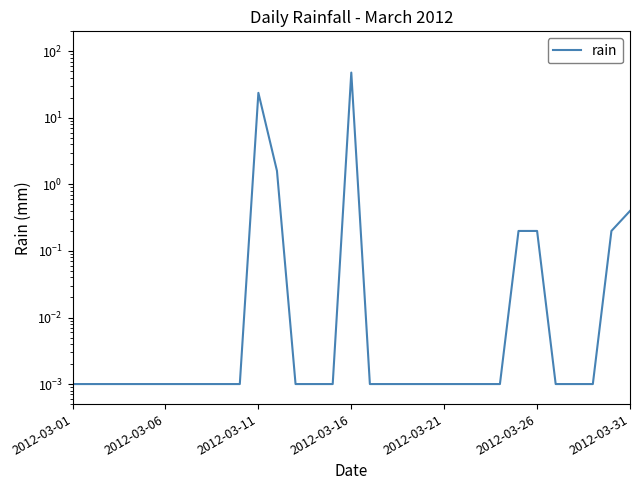

How many lines are shown in the chart?

1